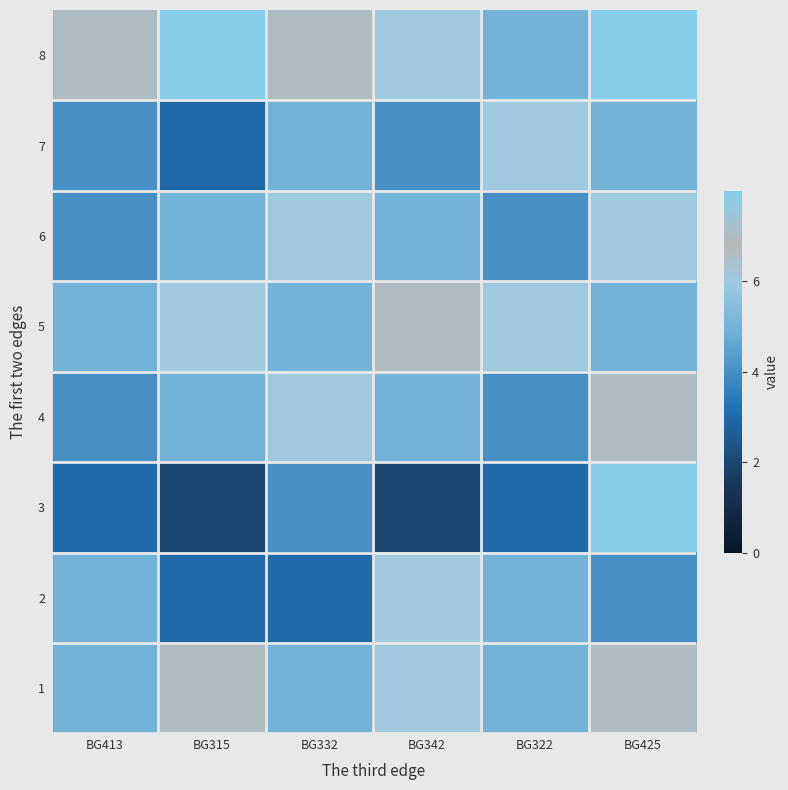

Which label corresponds to the smallest value in the chart?

BG315